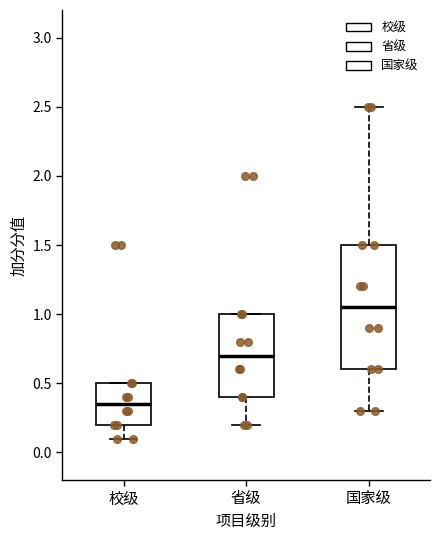

Comparing the boxes themselves (not the whiskers), which one is the tallest?

国家级